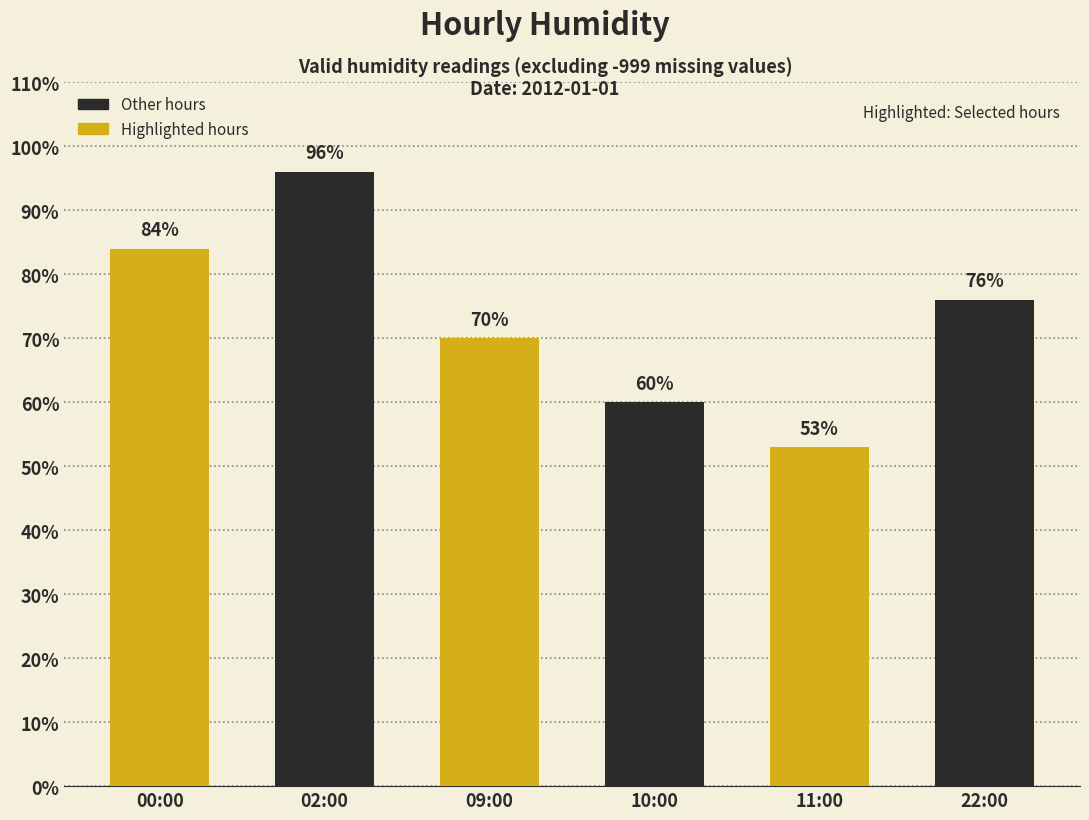

Reading left to right, what are all the values shown in this chart?

84	96	70	60	53	76